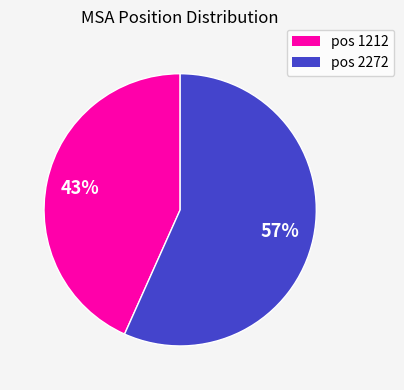

Is there any slice that represents more than half of the pie?

Yes